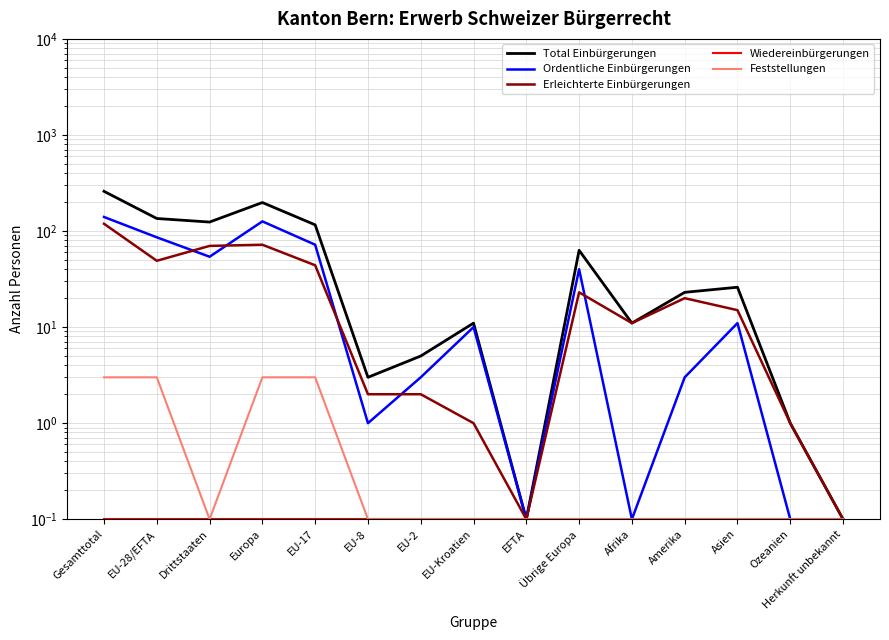

True or false: Erleichterte Einbürgerungen and Feststellungen intersect in this chart.

False